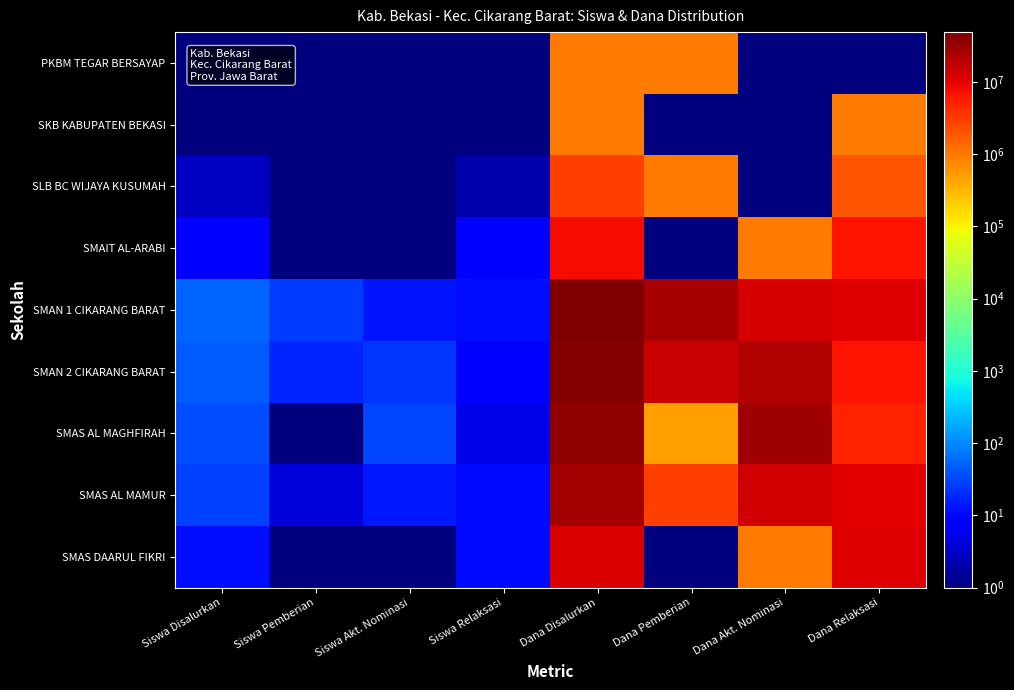

At which category is the sum across all series the highest?

Dana Disalurkan